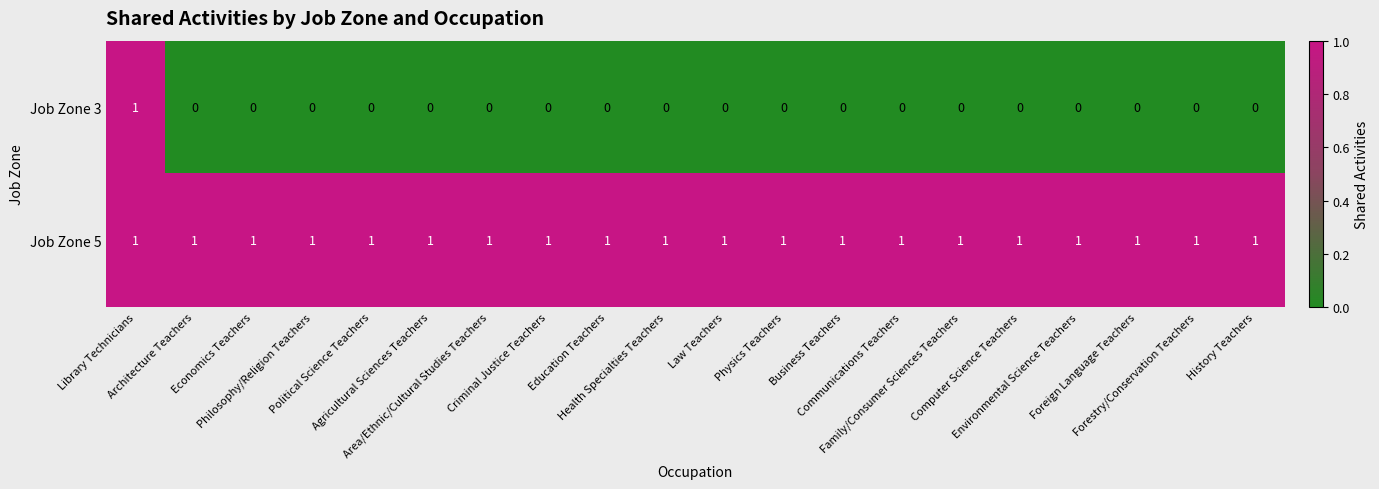

Which series has the largest total across all categories?

Job Zone 5